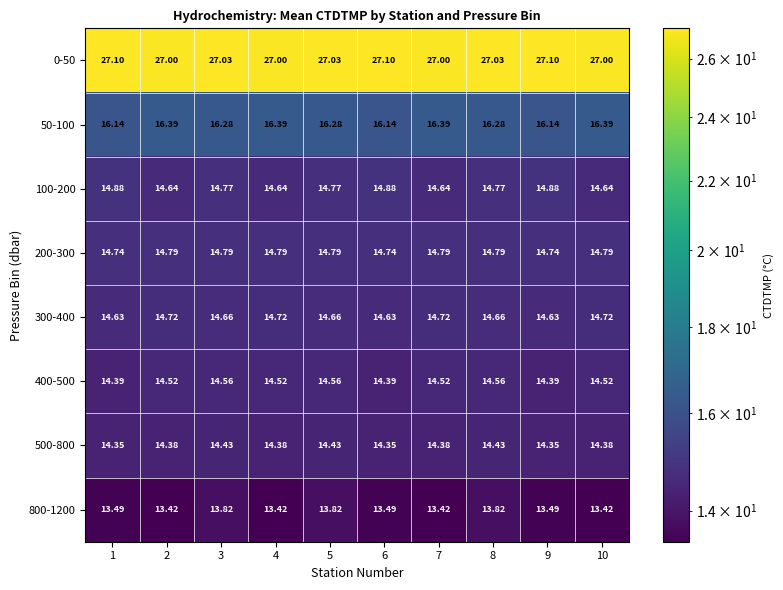

What is the difference between the highest and lowest values at 10?

13.6